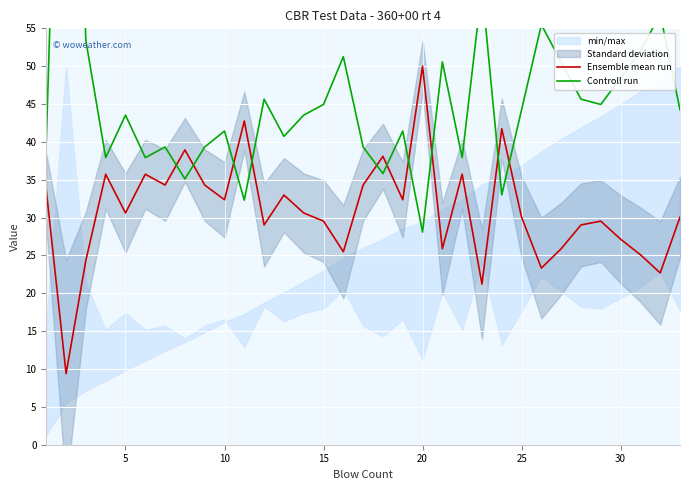

True or false: Ensemble mean run has more than 1 interior local peaks.

True